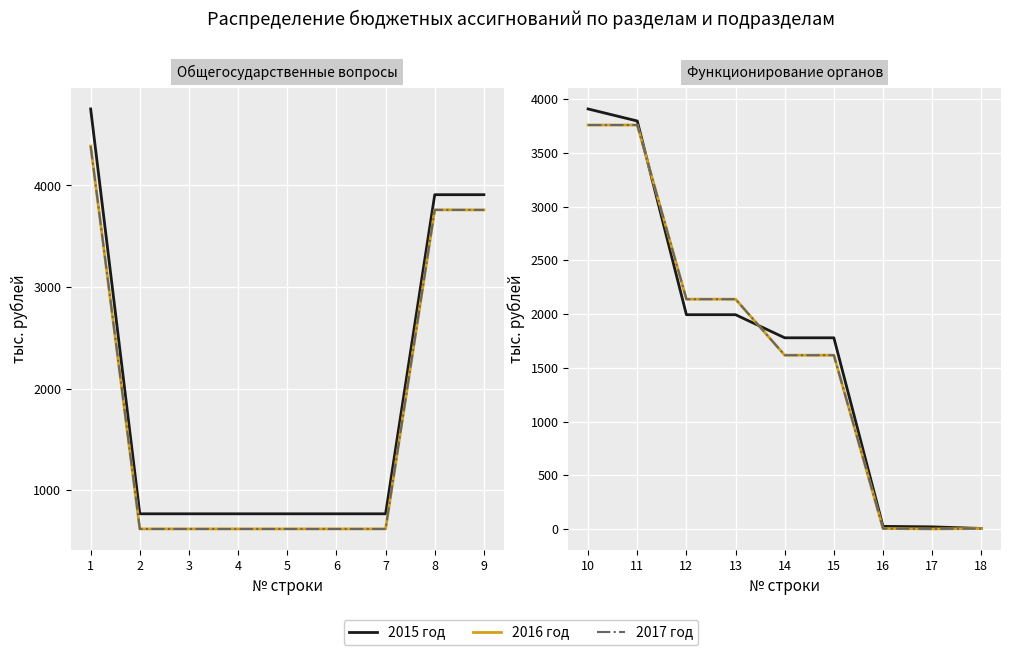

Rank the series by their maximum value, from lowest to highest.

2016 год, 2017 год, 2015 год